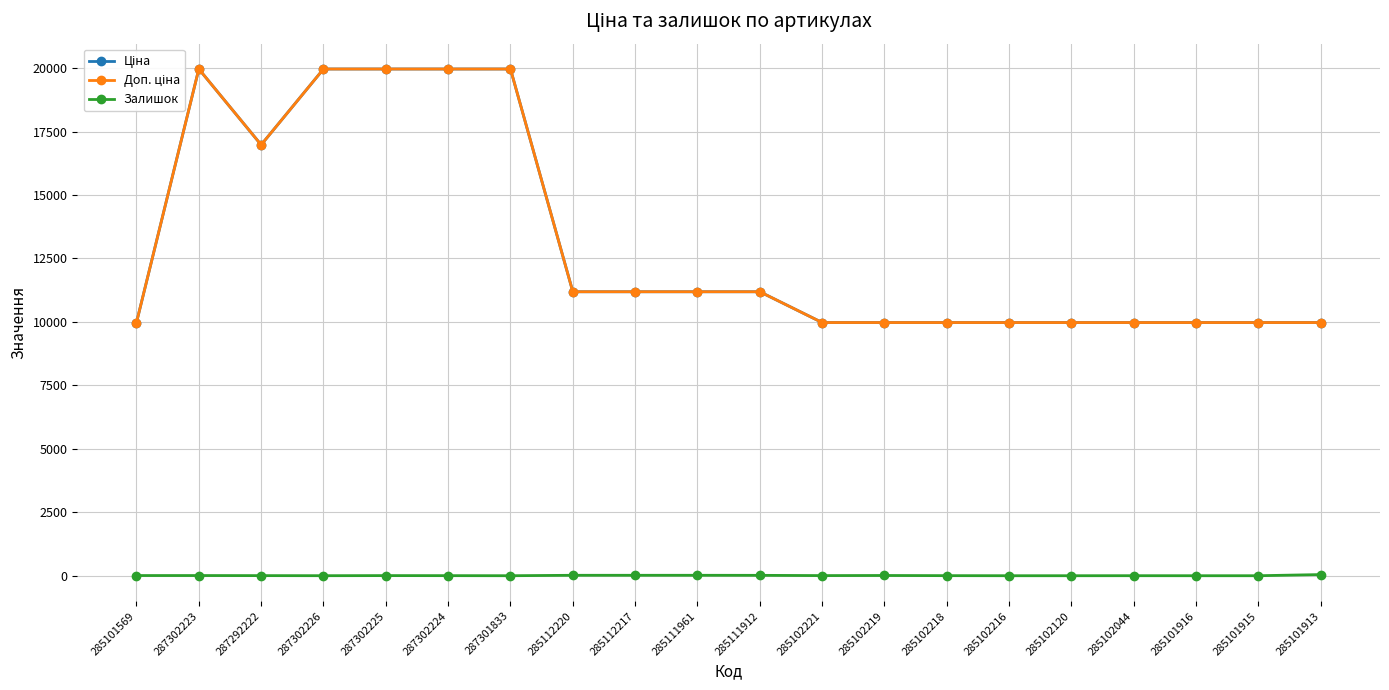

At which label does Доп. ціна reach its peak?

287302223